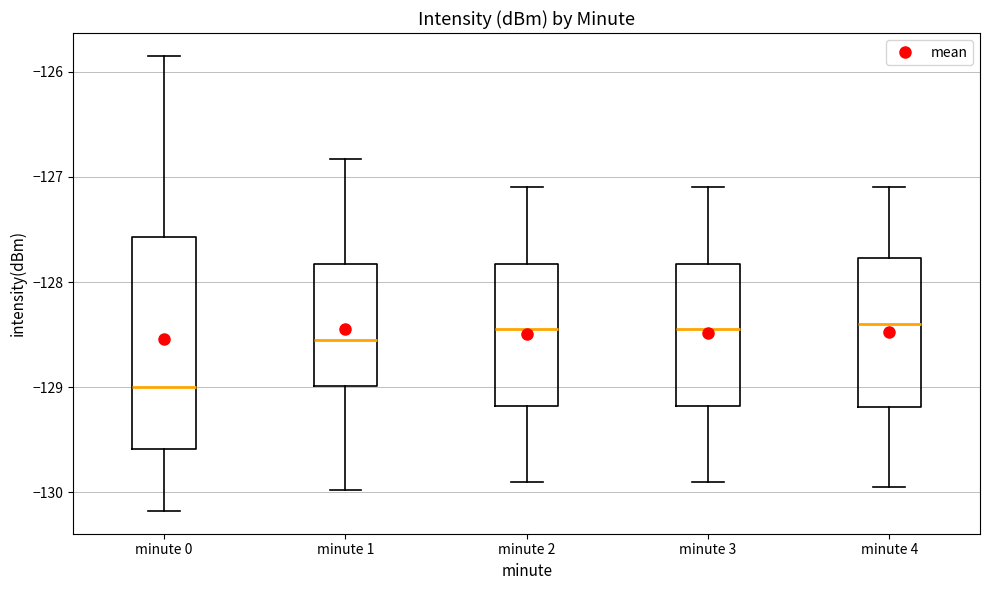

Reading left to right, transcribe this box plot: for each box, give where its median line is, the range the box spans, and where its two whiskers end, as read against the y-axis. The values are not printed on the chart, so give them approximately, as read against the axis.

minute 0: median -129.0, box -129.6 to -127.6, whiskers -130.2 to -125.8
minute 1: median -128.5, box -129.0 to -127.8, whiskers -130.0 to -126.8
minute 2: median -128.4, box -129.2 to -127.8, whiskers -129.9 to -127.1
minute 3: median -128.4, box -129.2 to -127.8, whiskers -129.9 to -127.1
minute 4: median -128.4, box -129.2 to -127.8, whiskers -129.9 to -127.1